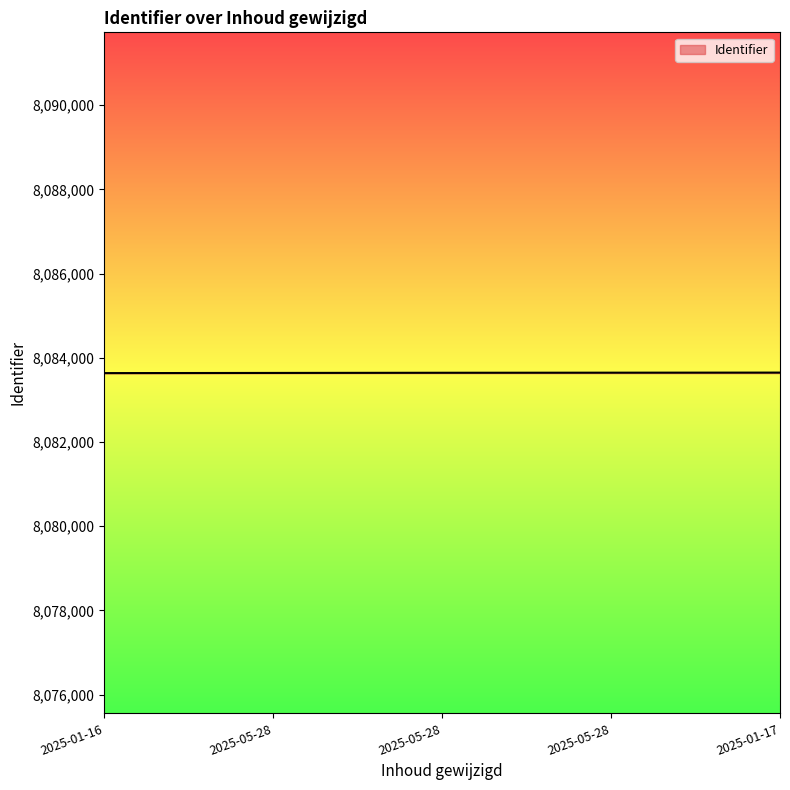

True or false: the data has more than 1 interior local peaks.

False